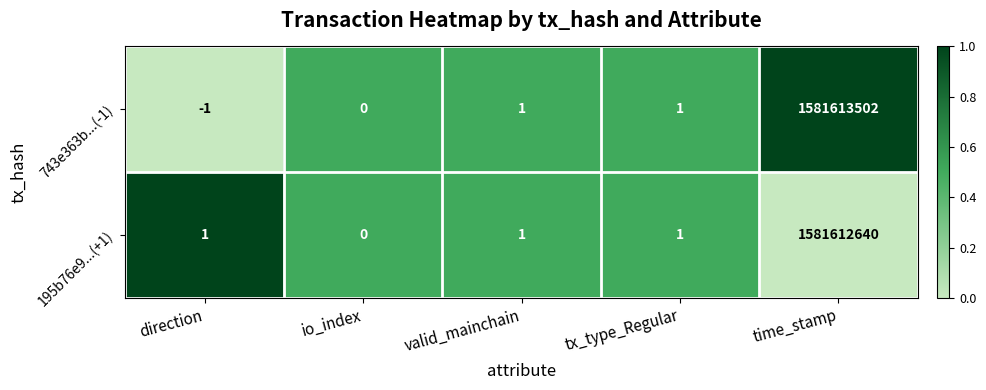

The value of 743e363b...(-1) at time_stamp is 2725564448. True or false?

False